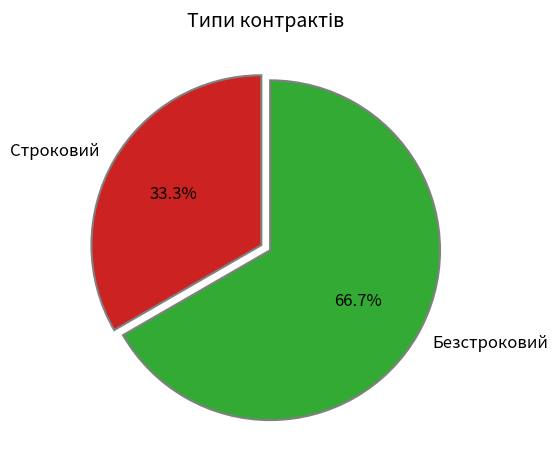

How many segments does this pie chart have?

2